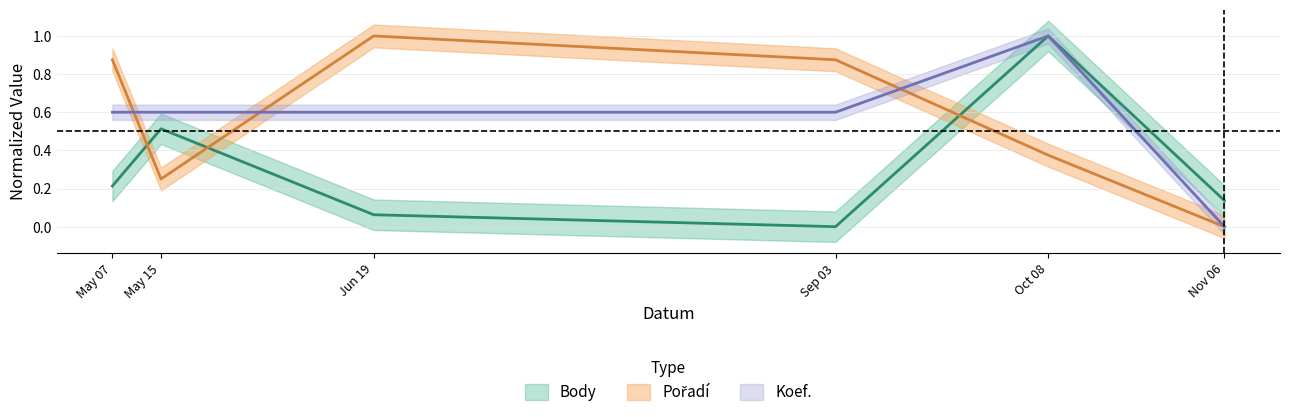

Between which two adjacent categories do Pořadí and Body first intersect?

May 07 and May 15